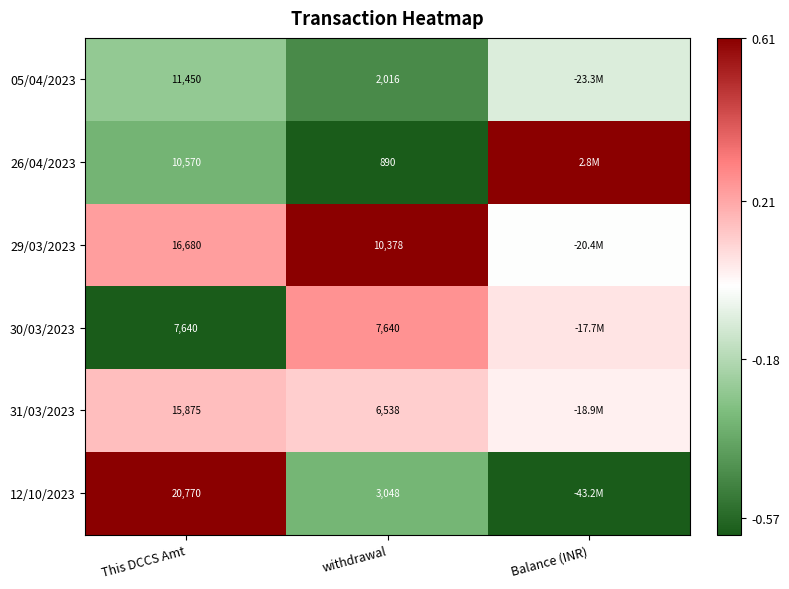

Count the number of data series in this chart.

6